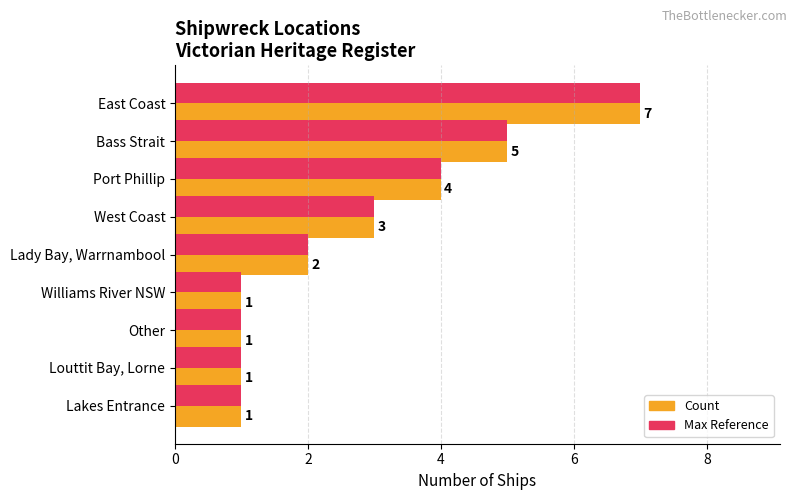

Count the Count values in the range 1 to 4.

7